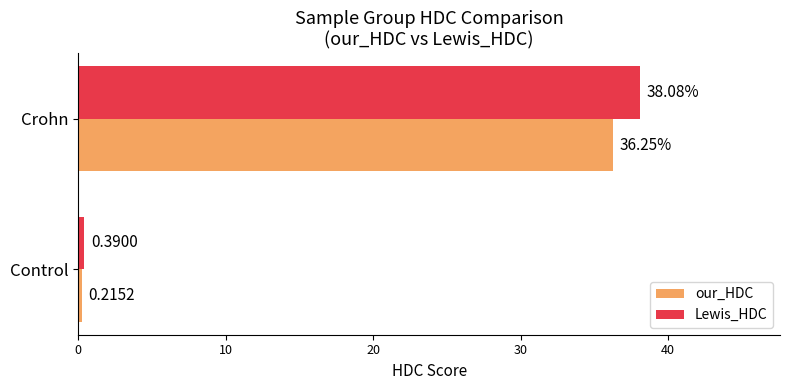

At which category is the sum across all series the highest?

Crohn